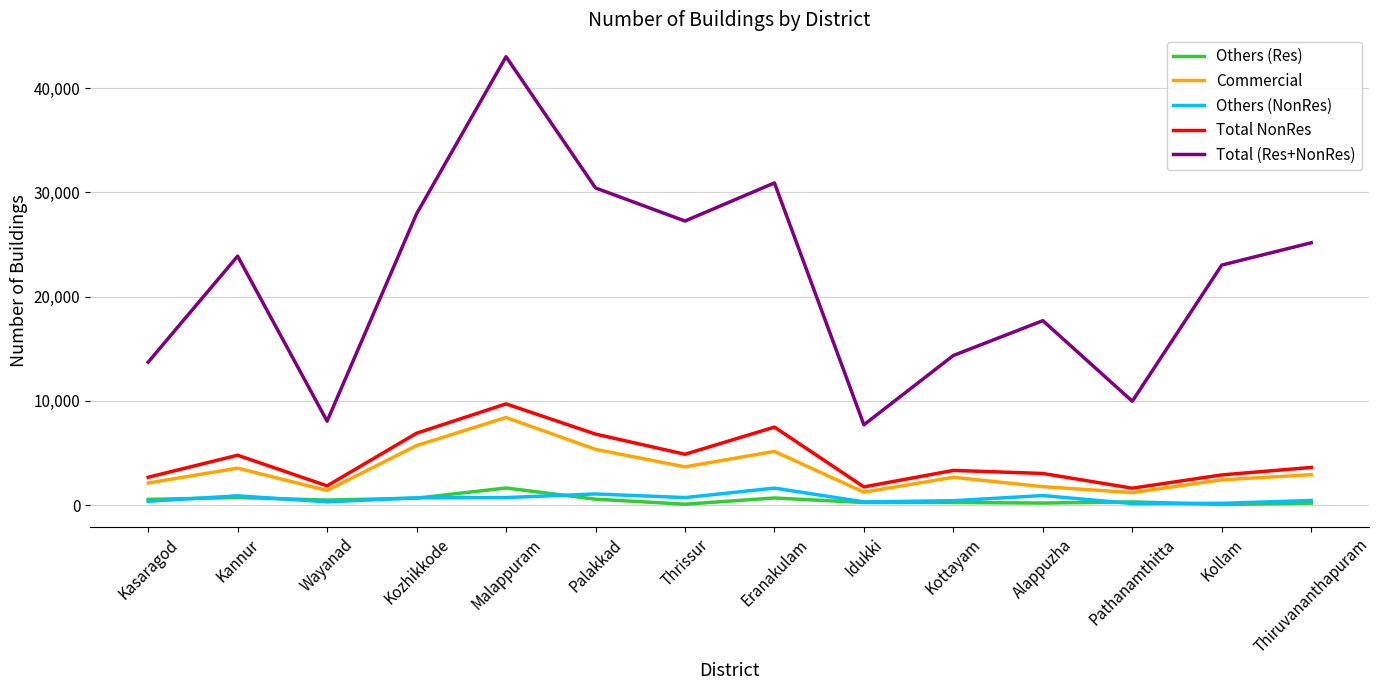

What is the maximum value for Others (NonRes)?

1639